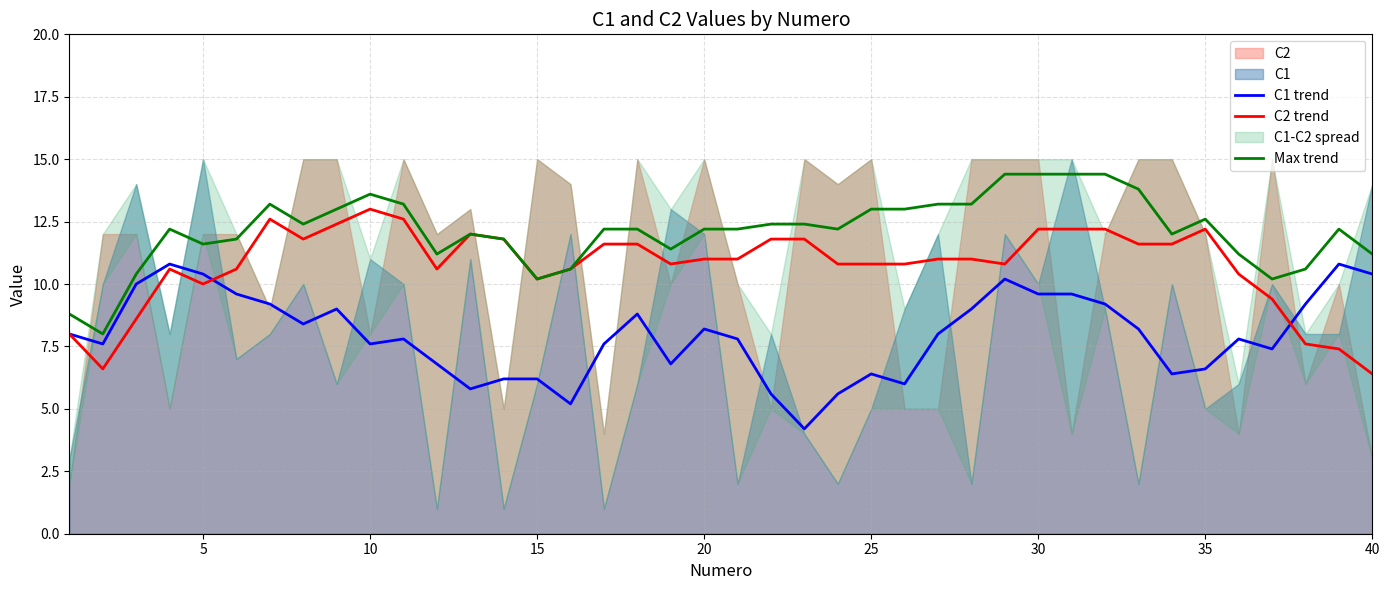

True or false: Max trend and C1 trend cross at least once.

False